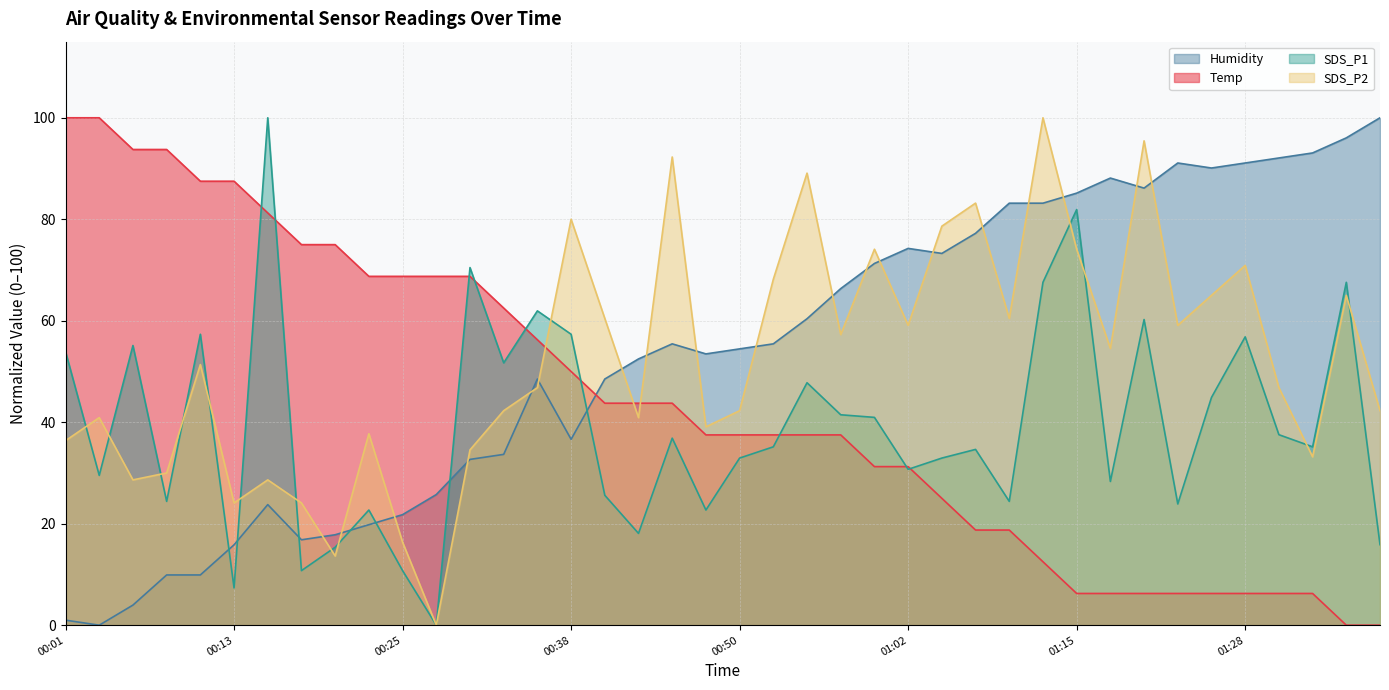

True or false: Temp has more than 2 points higher than both neighbors.

False